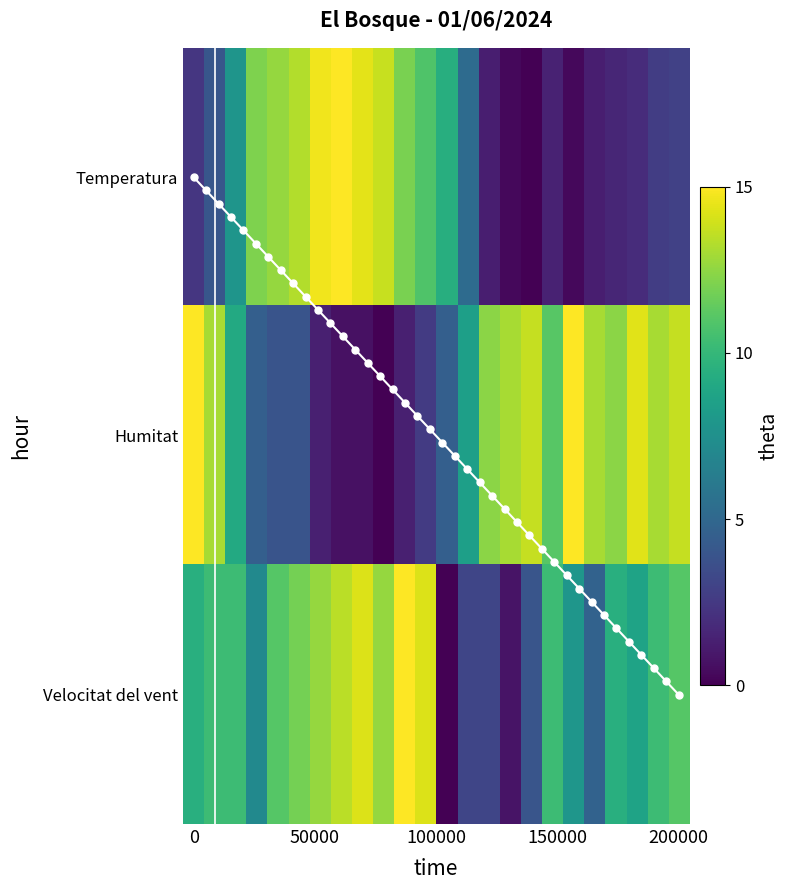

What is the total value across all series at 06:00?

22.8